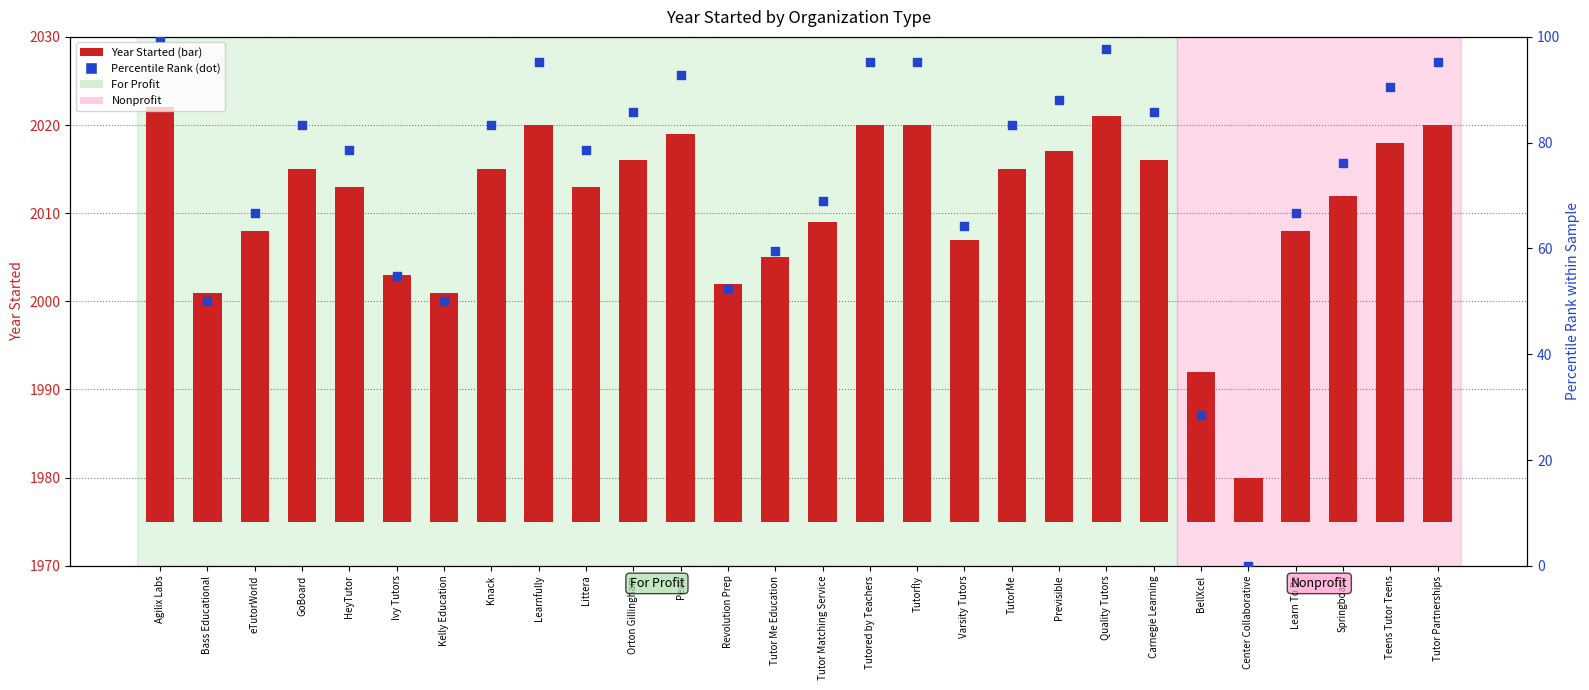

At how many categories does at least one series exceed 66?

20